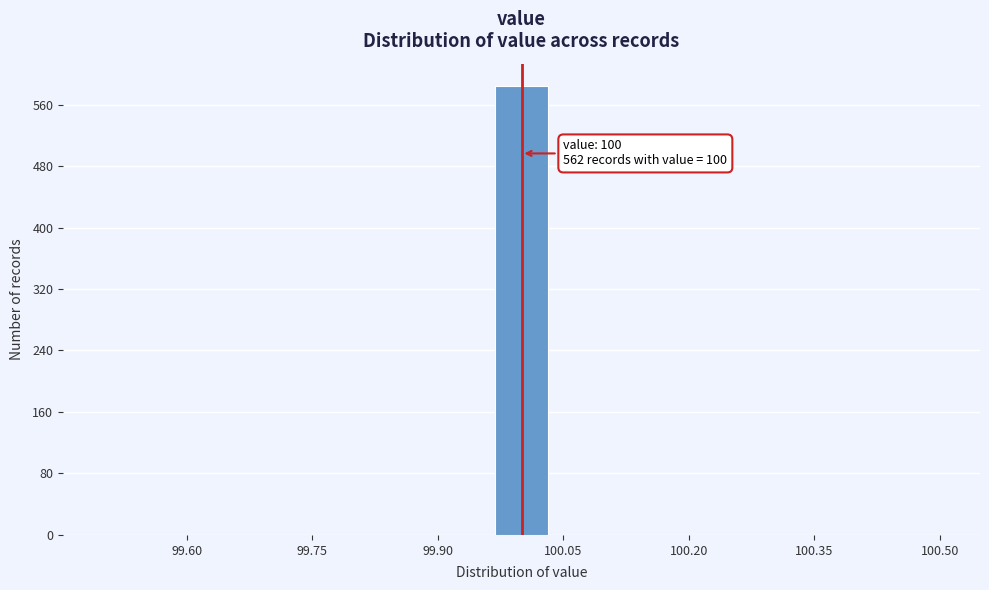

Read against the x-axis, roughly where is the centre of the tallest bar?

100.00